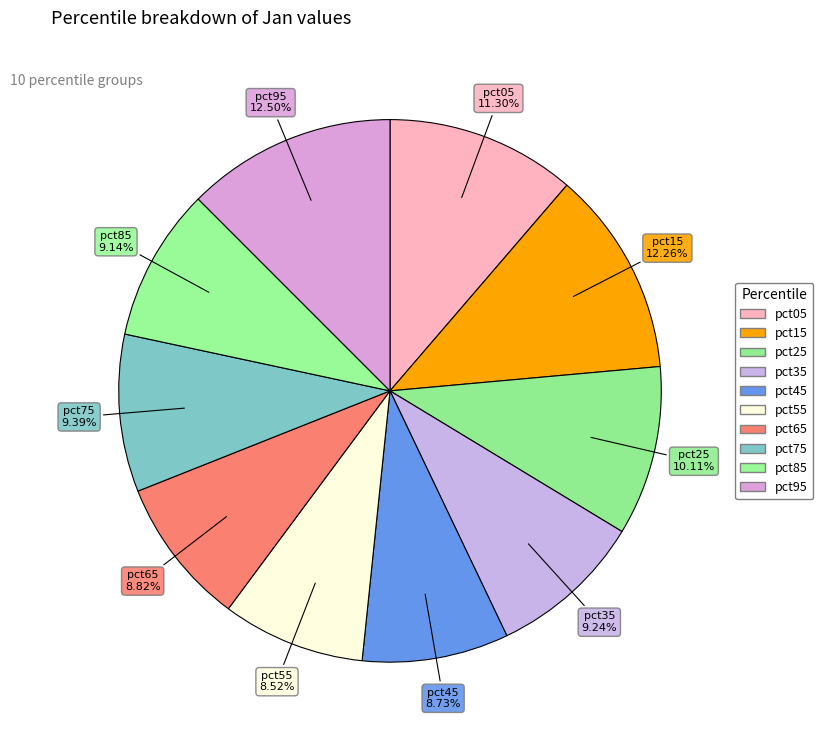

Do pct15 and pct55 together represent more than half of the pie?

No